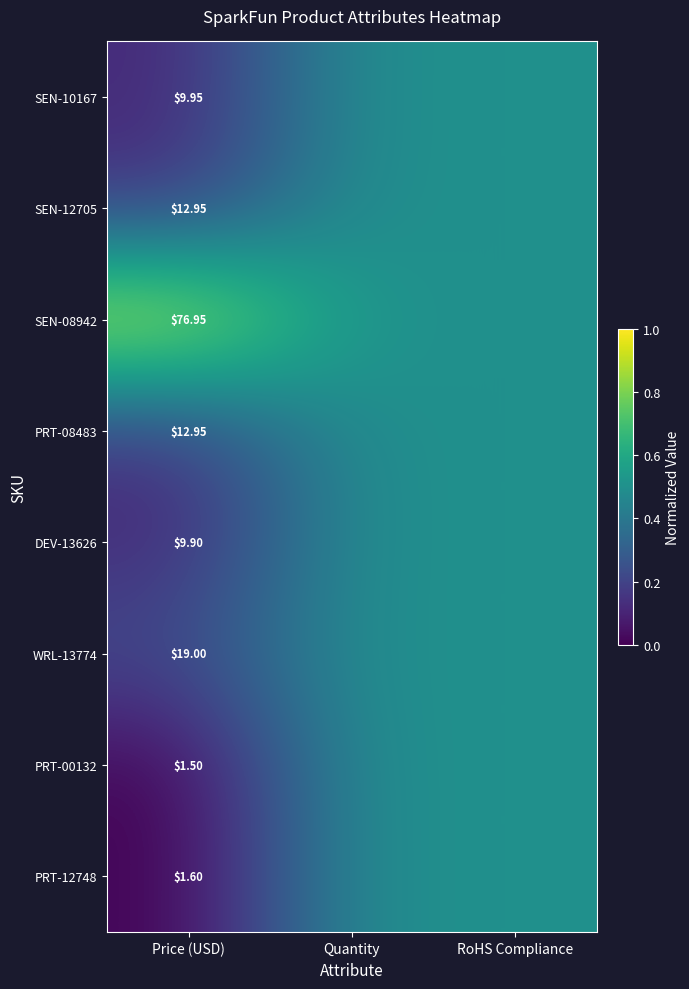

What is the total value across all series at Price (USD)?

144.8